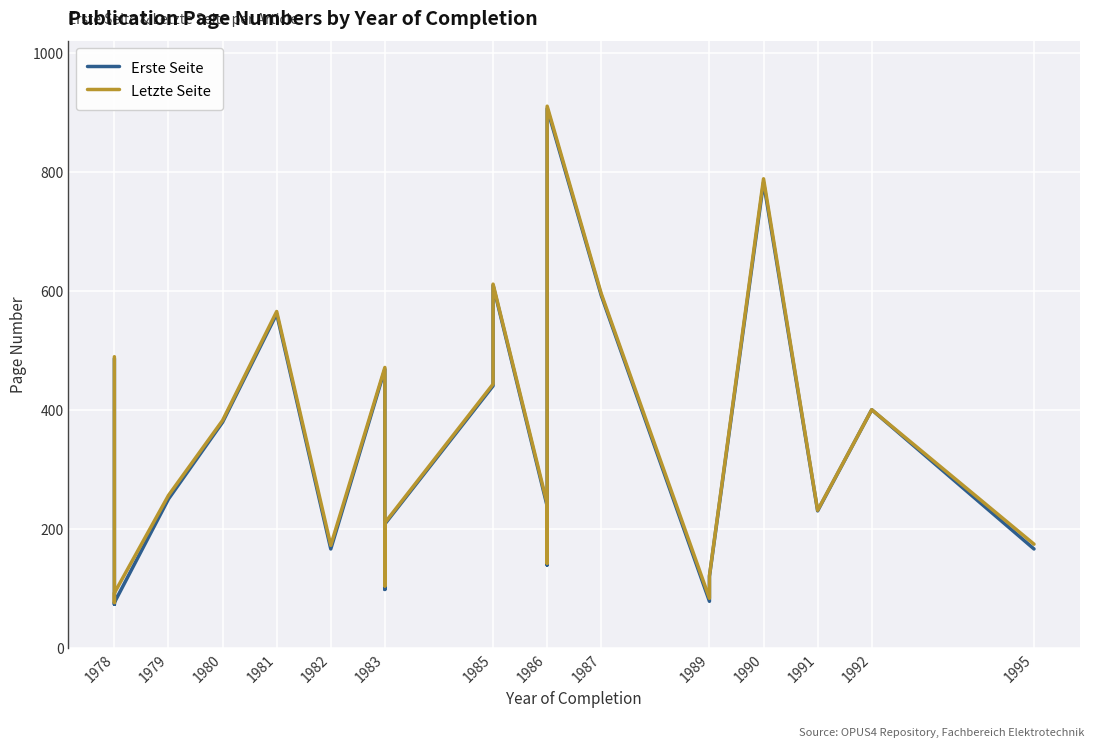

What is the label of the 19th point from the right?

1982